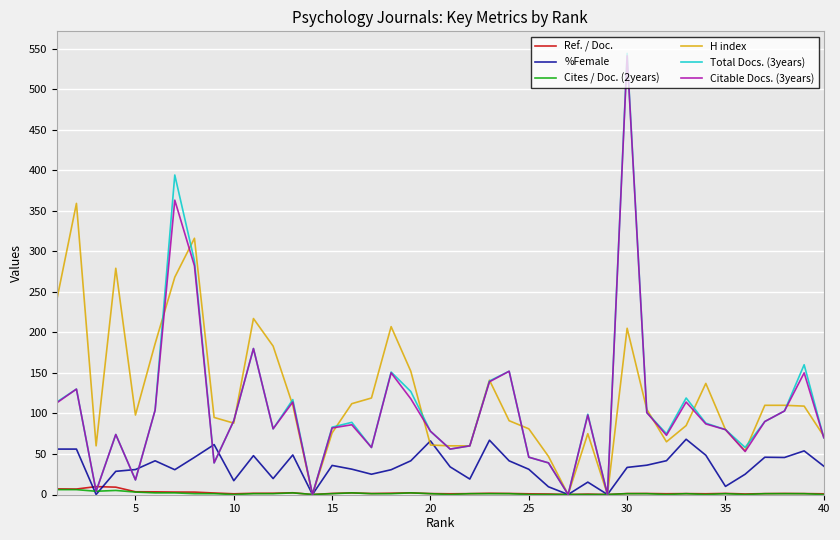

True or false: Cites / Doc. (2years) has more than 0 interior local peaks.

True